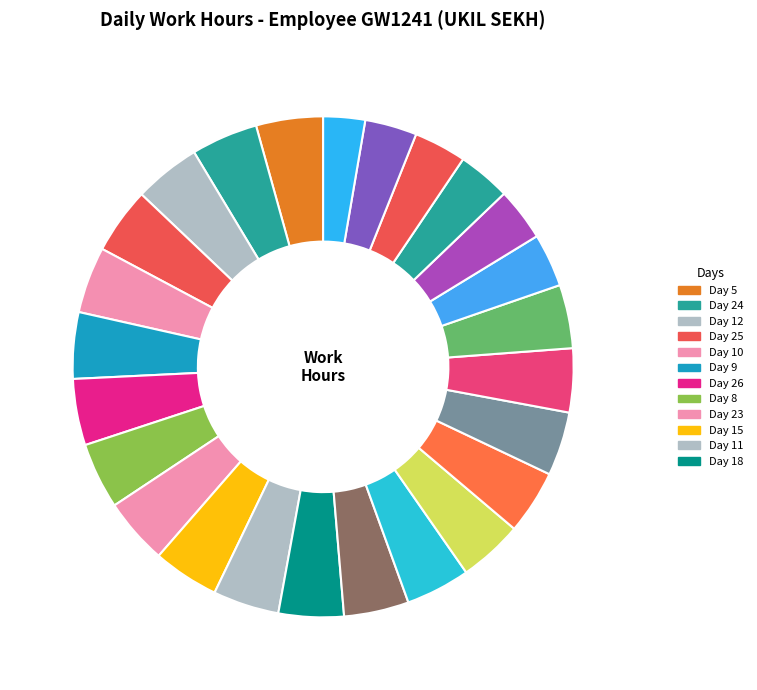

What is the largest slice in the pie chart?

Day 5